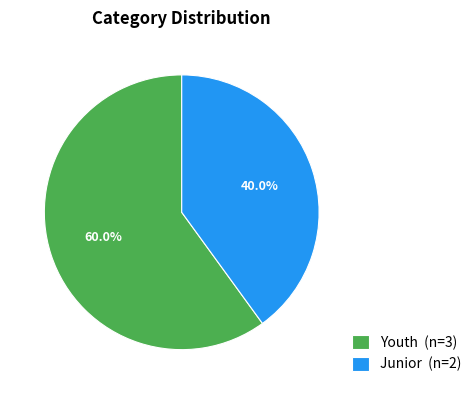

Which has a higher value, Junior or Youth?

Youth